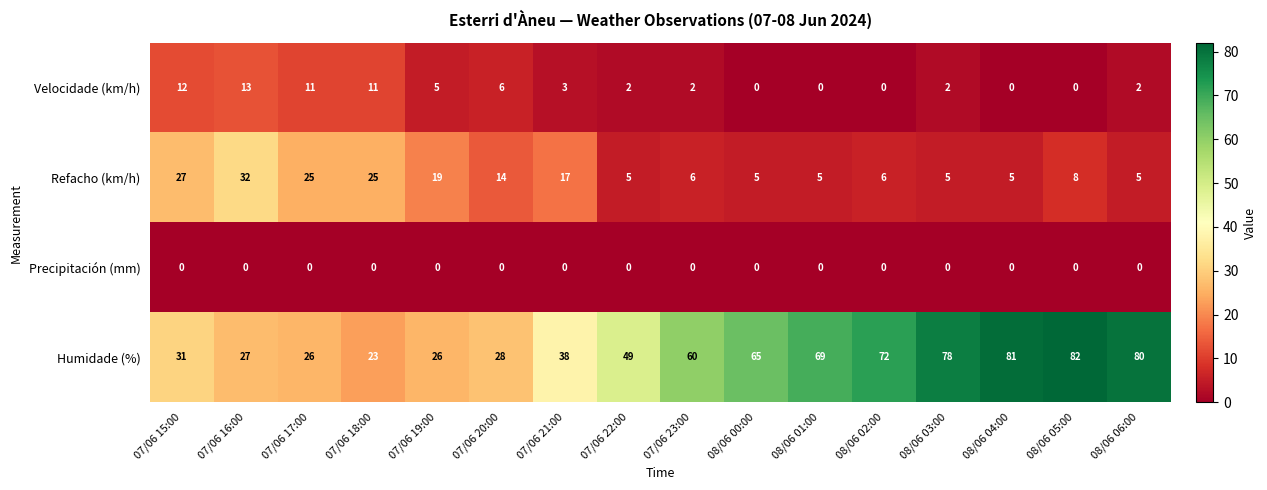

Is it true that Velocidade (km/h) equals 4 at 07/06 21:00?

False